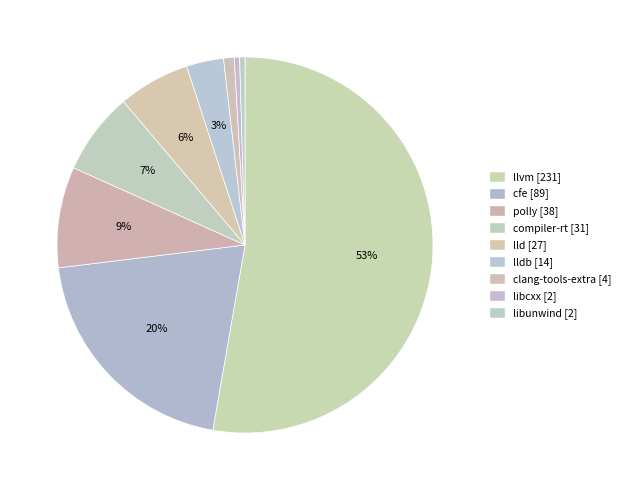

How many segments does this pie chart have?

9